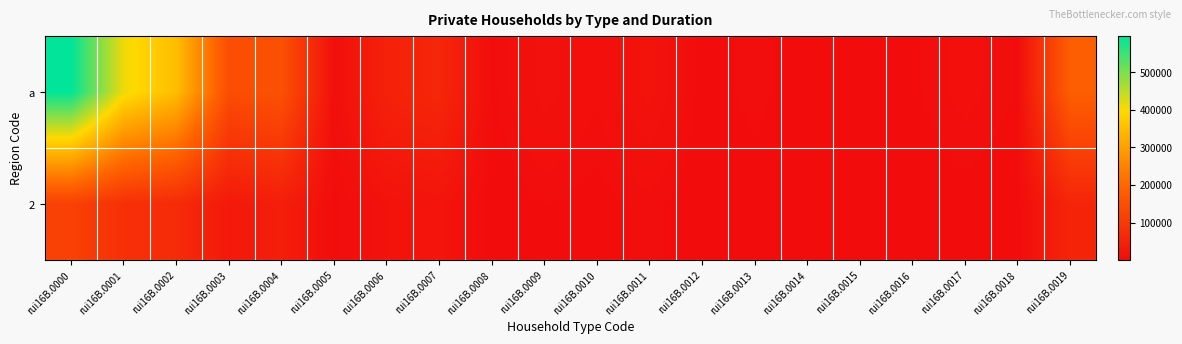

Reading right to left, list all the values displayed in this chart.

a: rui16B.0019=182632	rui16B.0018=3474	rui16B.0017=7501	rui16B.0016=3063	rui16B.0015=2598	rui16B.0014=994	rui16B.0013=5037	rui16B.0012=1822	rui16B.0011=15956	rui16B.0010=6823	rui16B.0009=12560	rui16B.0008=2778	rui16B.0007=59132	rui16B.0006=47086	rui16B.0005=7202	rui16B.0004=152995	rui16B.0003=143592	rui16B.0002=350875	rui16B.0001=410007	rui16B.0000=596231
2: rui16B.0019=55000	rui16B.0018=1000	rui16B.0017=2200	rui16B.0016=900	rui16B.0015=800	rui16B.0014=300	rui16B.0013=1600	rui16B.0012=600	rui16B.0011=5000	rui16B.0010=2100	rui16B.0009=3800	rui16B.0008=900	rui16B.0007=18000	rui16B.0006=14000	rui16B.0005=2200	rui16B.0004=40000	rui16B.0003=27720	rui16B.0002=68350	rui16B.0001=79258	rui16B.0000=117928